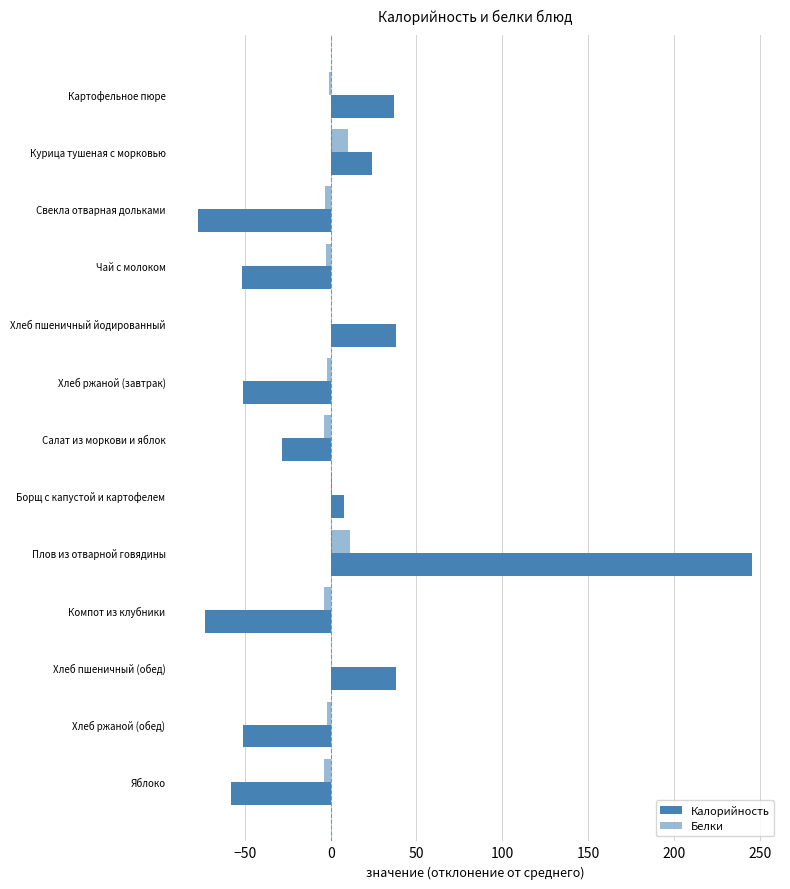

How many categories are shown in the chart?

13